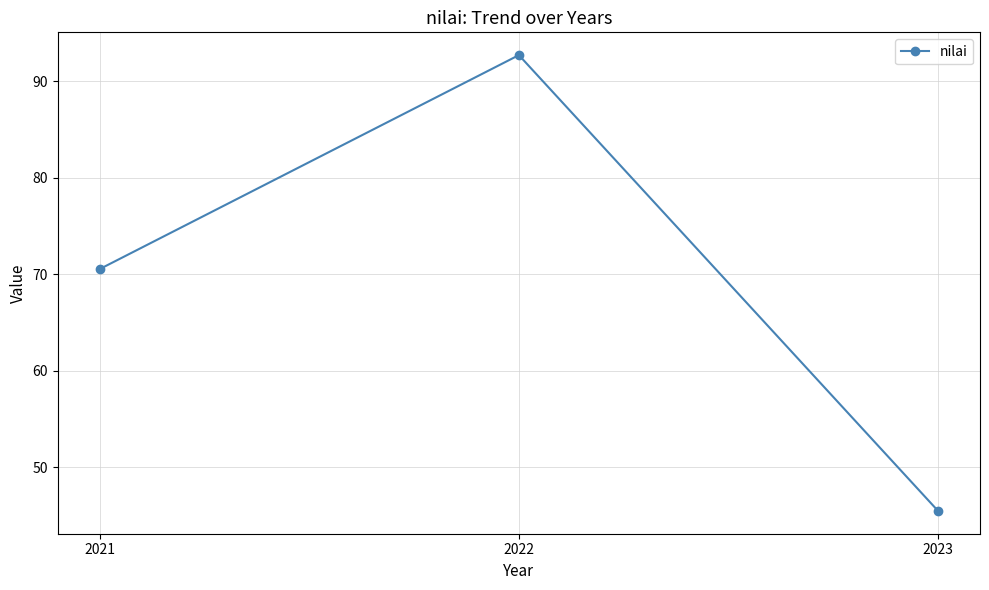

Reading left to right, transcribe all the data shown in this chart.

2021=70.5	2022=92.7	2023=45.5